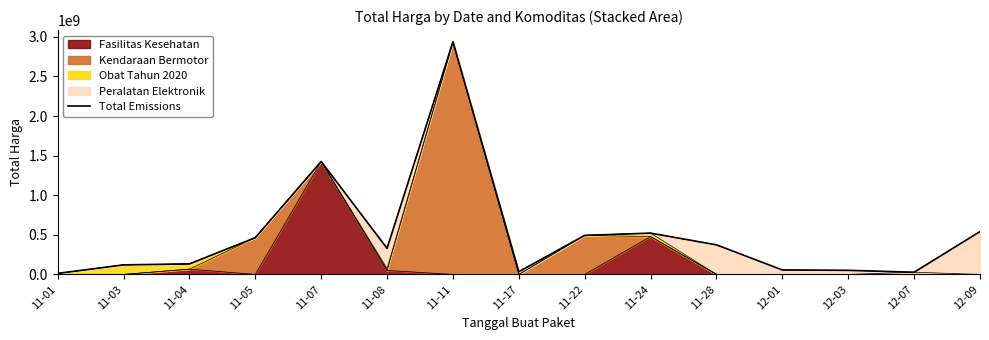

At which category does the chart reach its peak across all series?

11-11